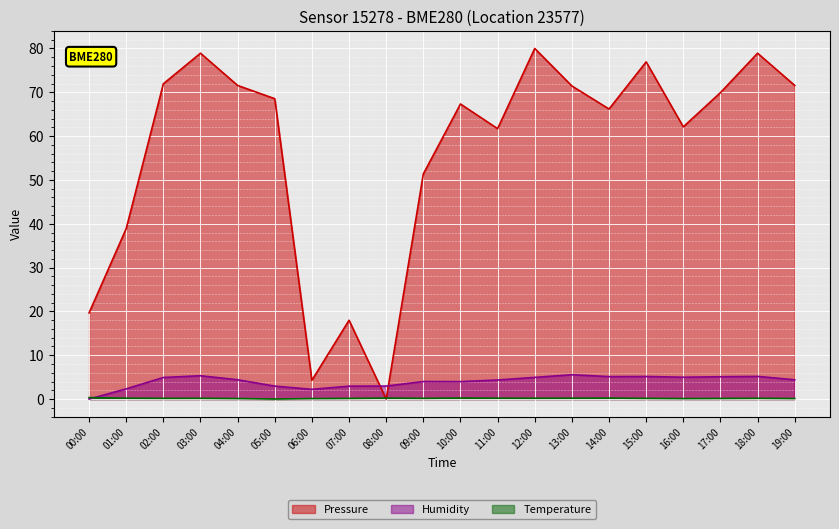

How many data points does each series have?

20